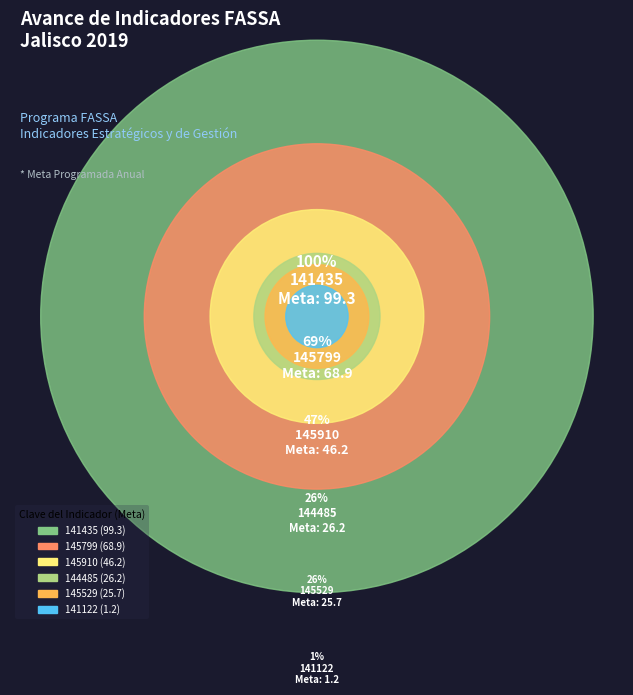

What is the smallest slice in the pie chart?

141122